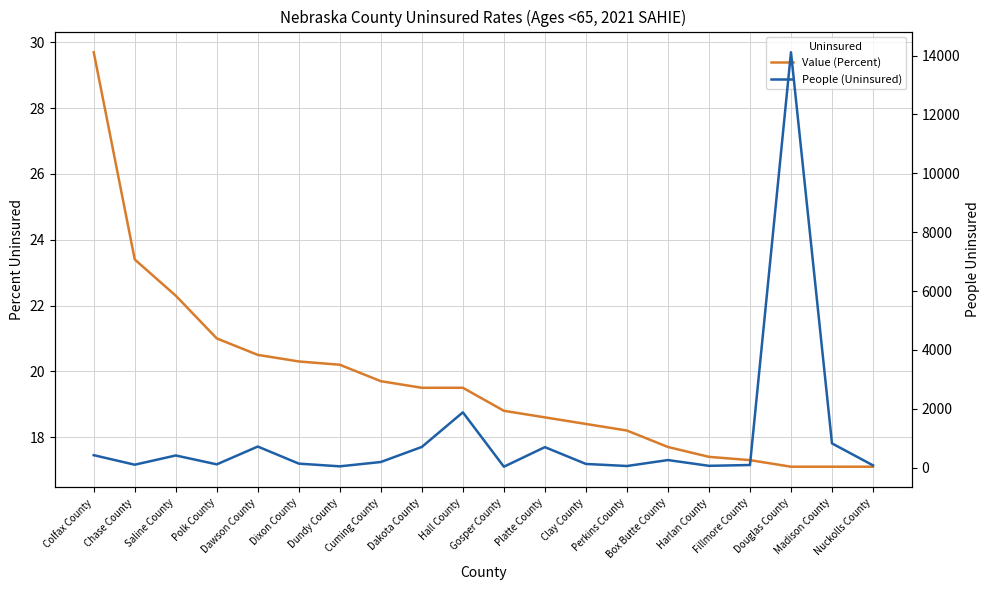

What is the label of the 5th point from the right?

Harlan County